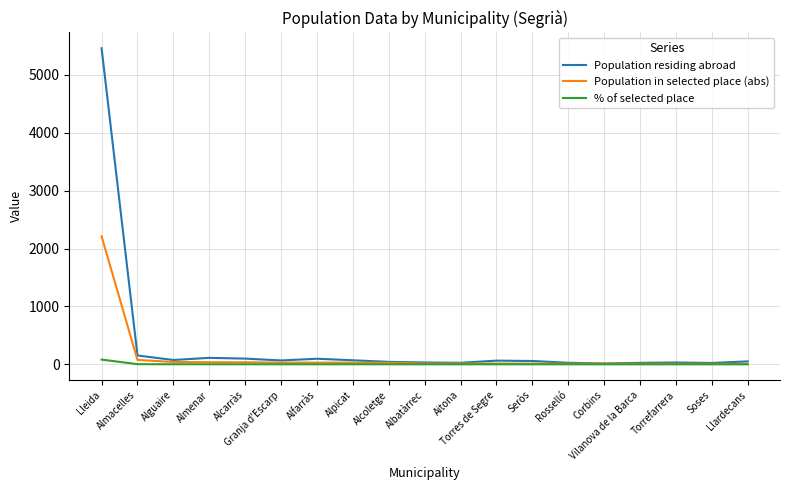

At which category is the sum across all series the highest?

Lleida